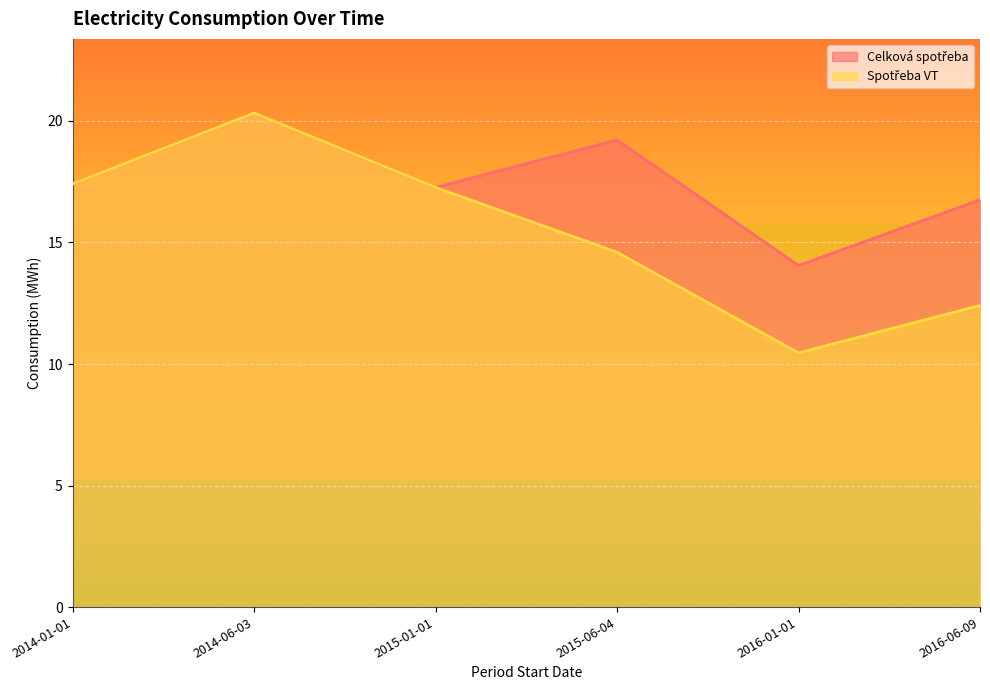

What is the sum of the Spotřeba VT values at 2014-01-01 and 2014-06-03?

37.7